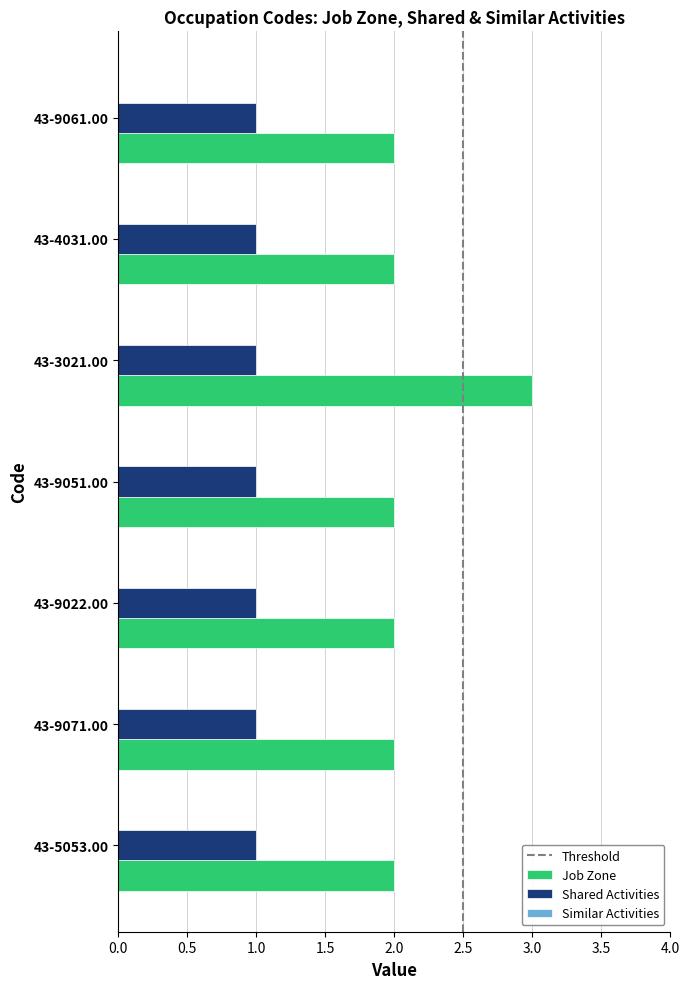

Is it true that Job Zone equals 2 at 43-5053.00?

True